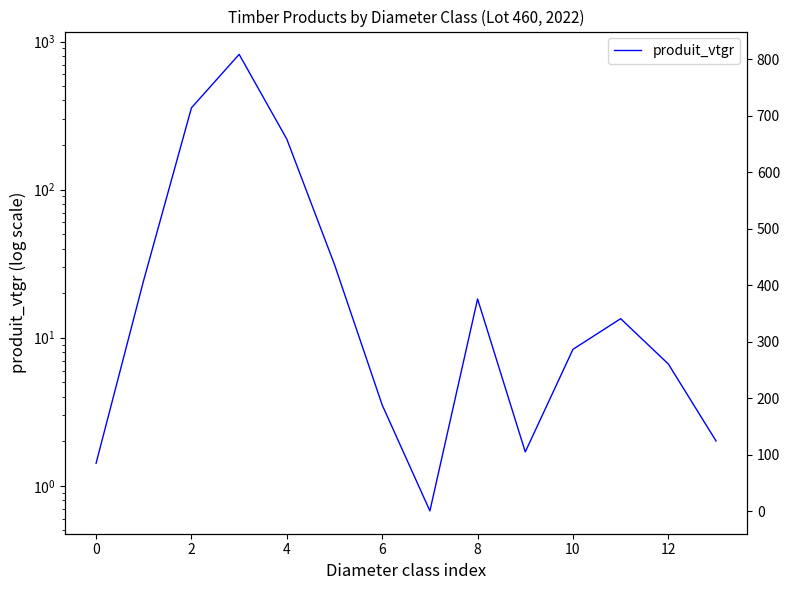

What is the difference between the highest and lowest values at 9?

0.7